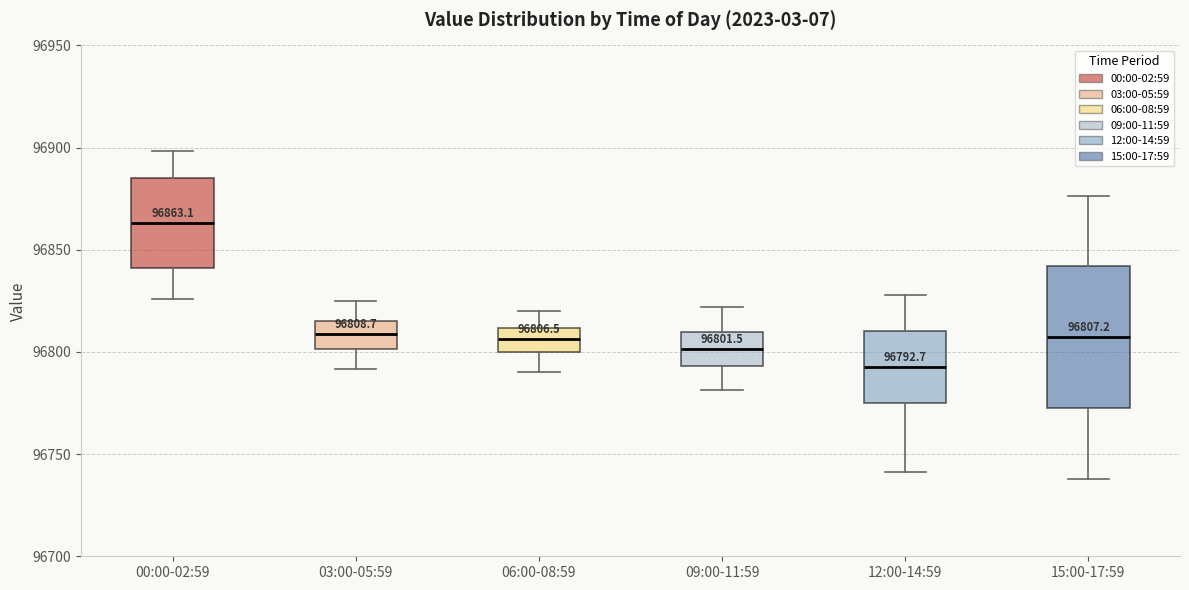

Which box's median line is the lowest?

12:00-14:59